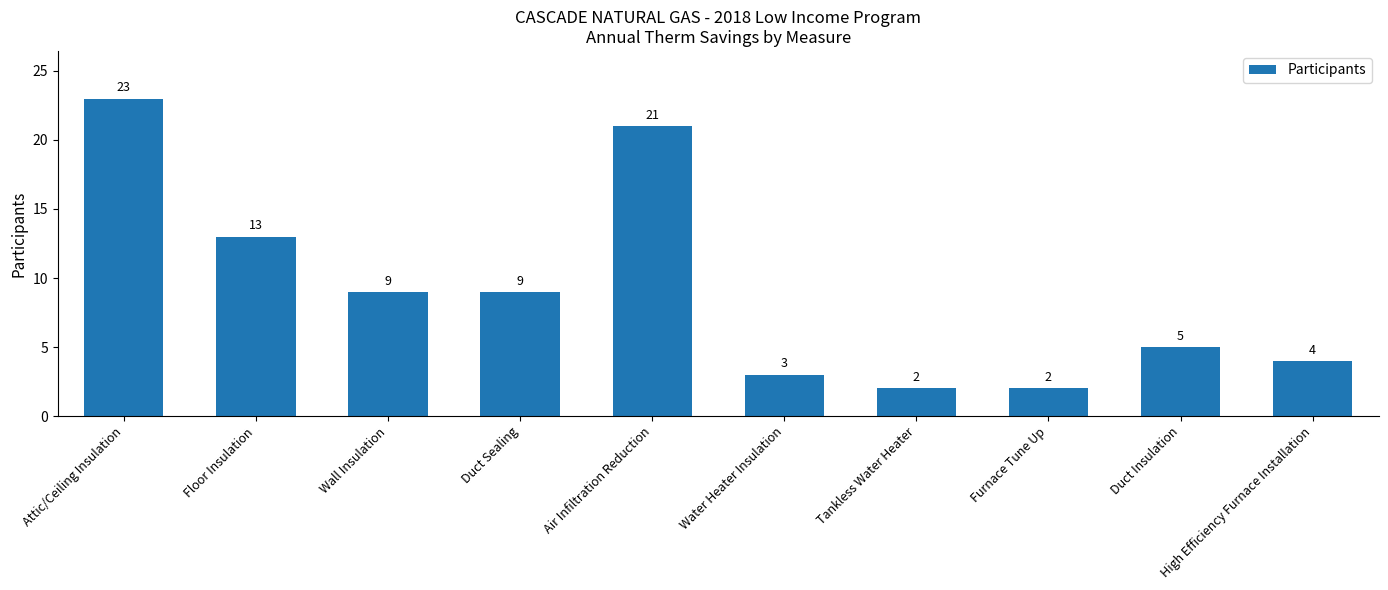

What is the label of the 9th bar from the right?

Floor Insulation